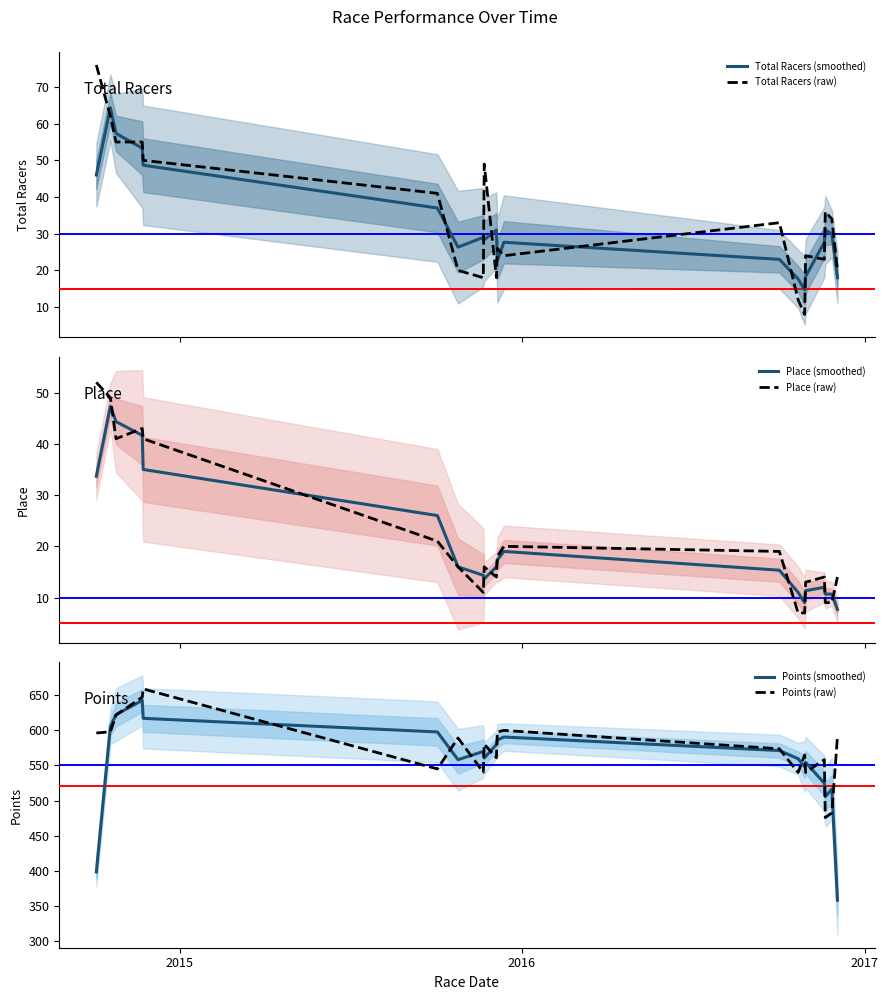

True or false: Total Racers (smoothed) and Total Racers (raw) intersect in this chart.

True